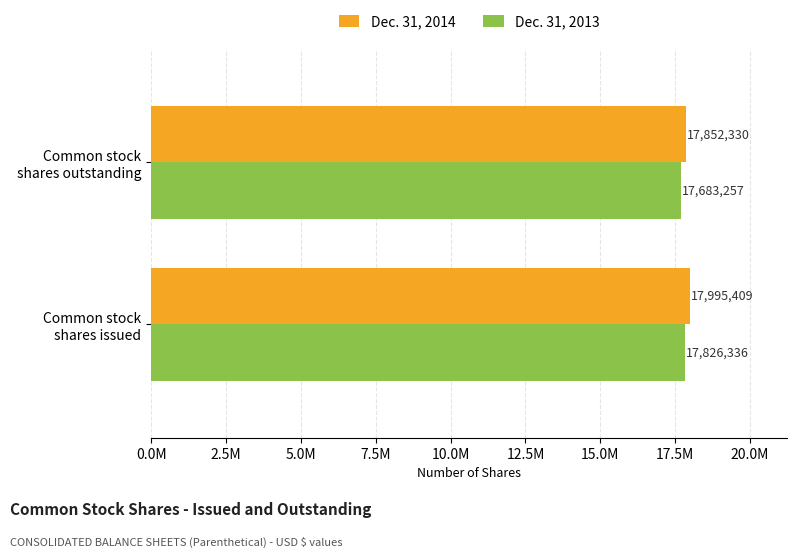

Which category has the lowest value in the Dec. 31, 2014 series?

Common stock
shares outstanding